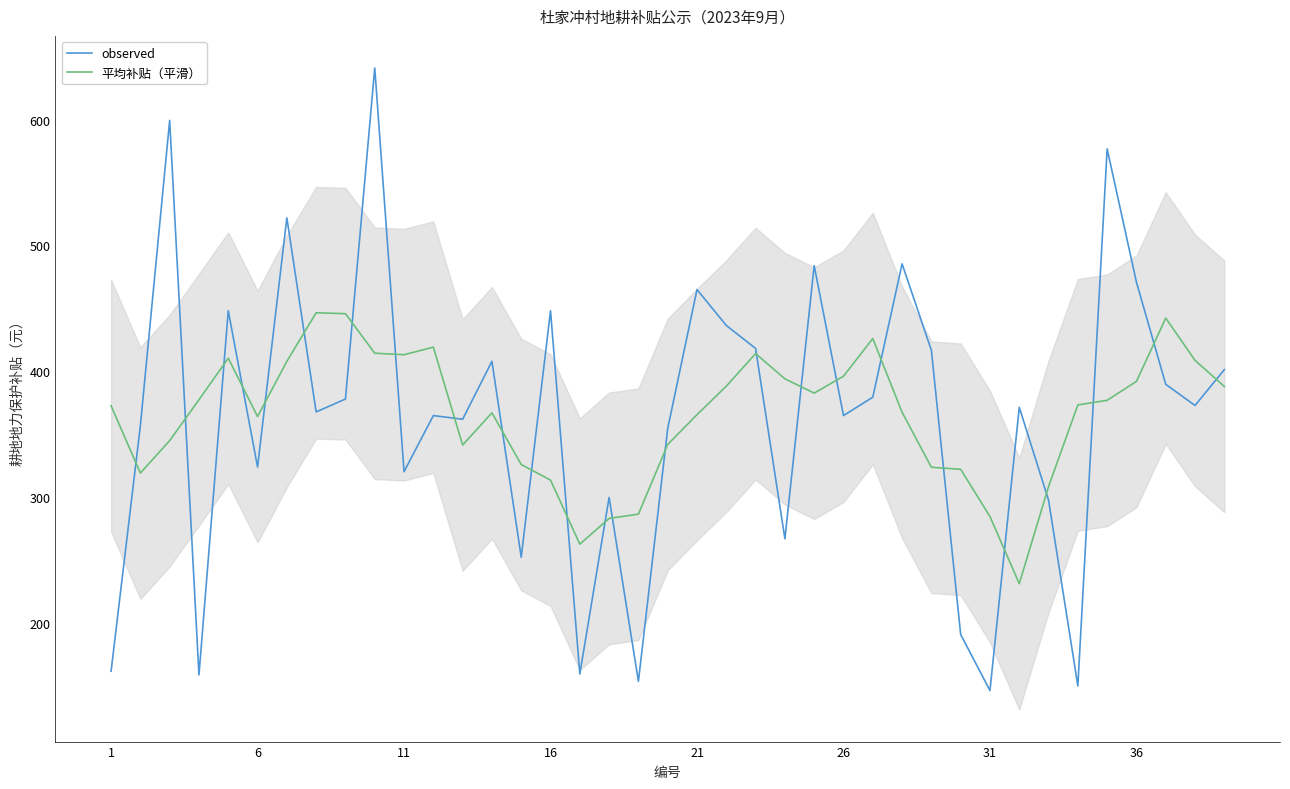

Which series ends up on top after the final intersection of observed and 平均补贴（平滑）?

observed